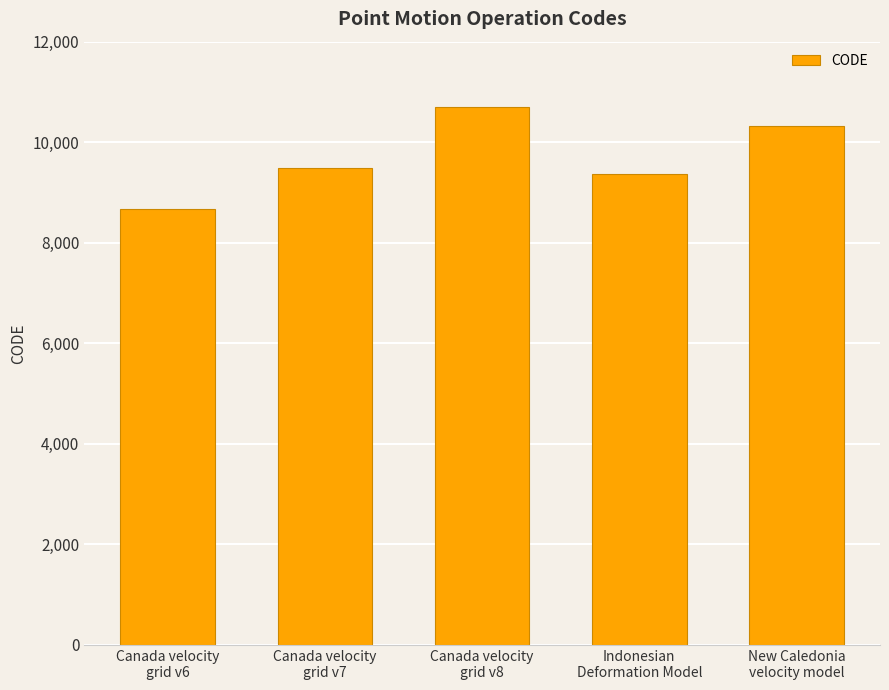

What is the smallest value displayed?

8676